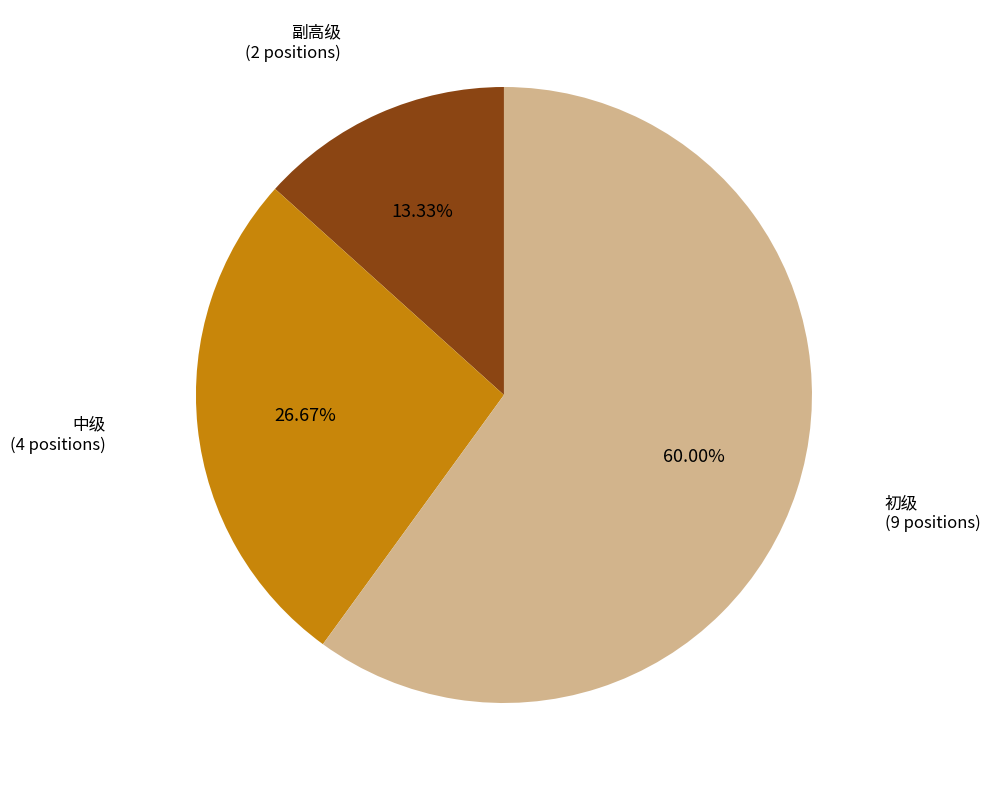

Between 副高级 and 初级, which is larger?

初级